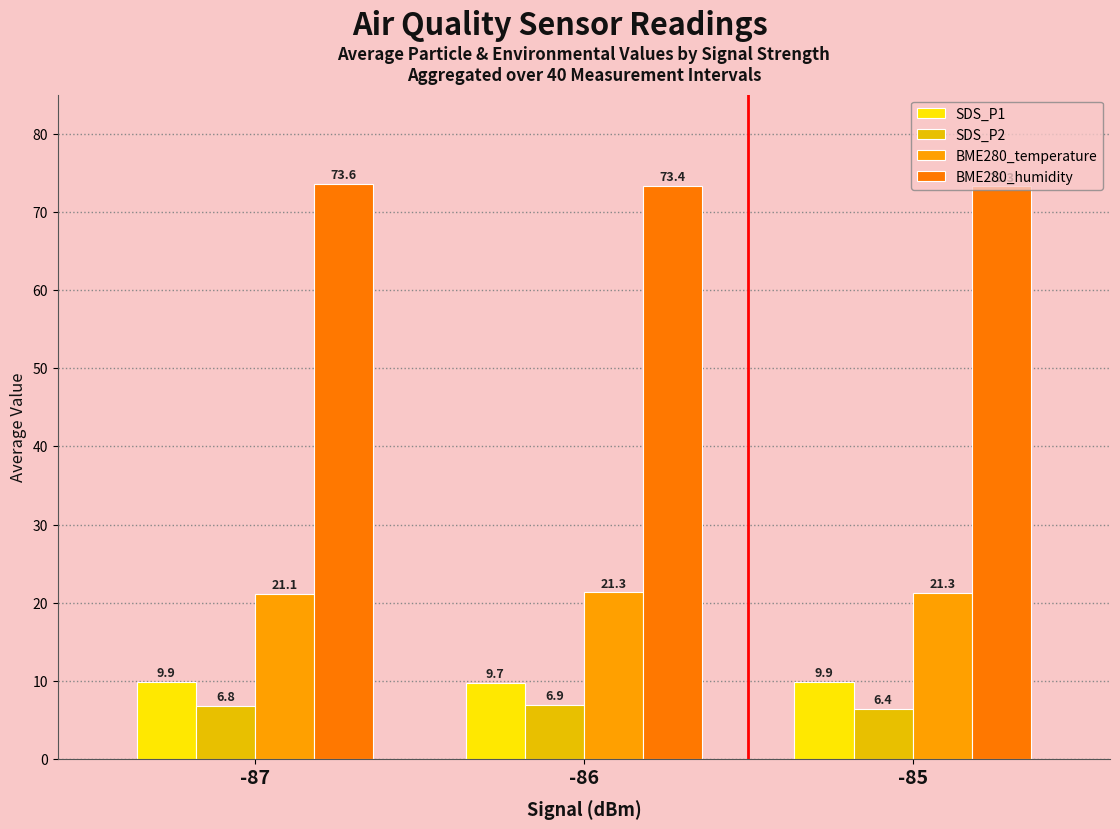

At how many categories does at least one series exceed 37?

3